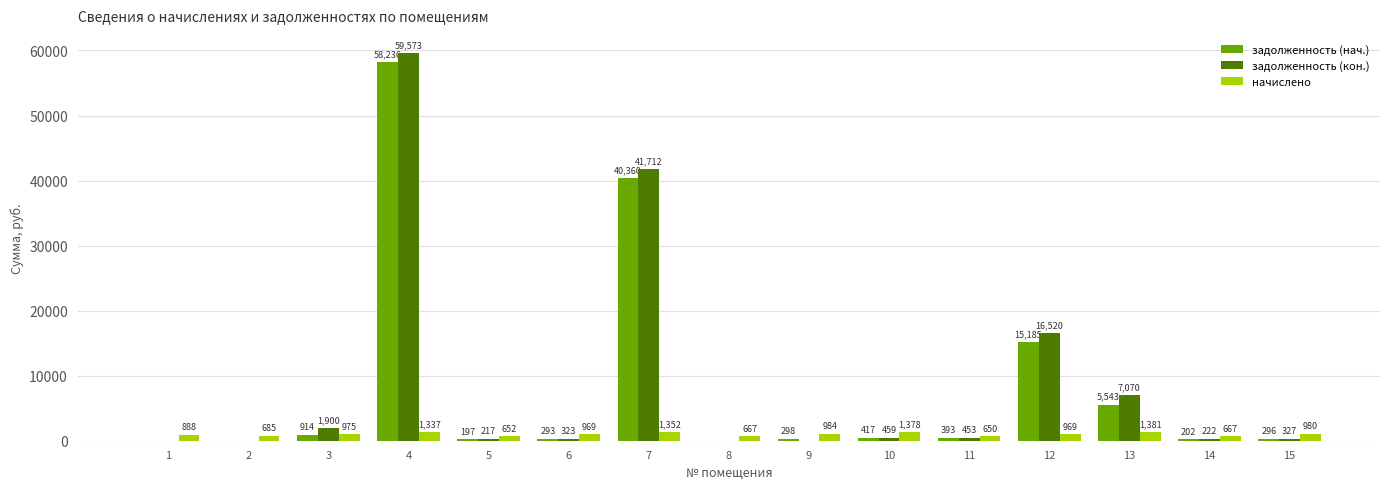

Where does the задолженность (нач.) series first go above 297?

3